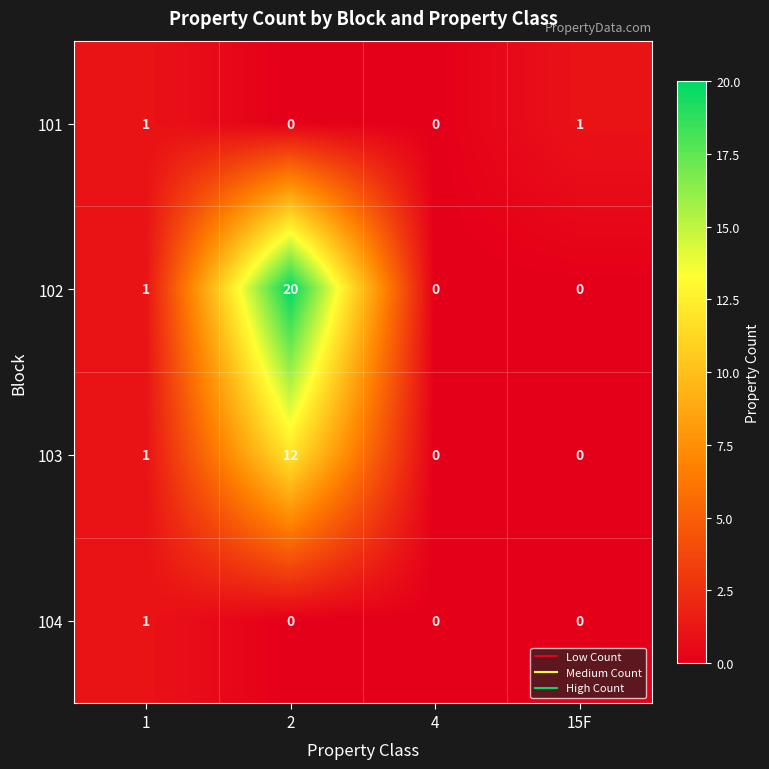

Which series has the widest spread of values?

102